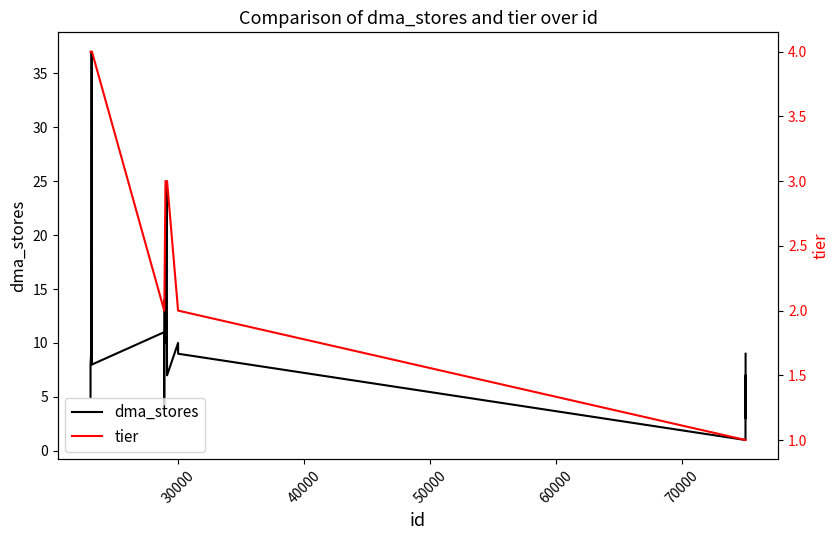

What is the highest value of the dma_stores series?

37